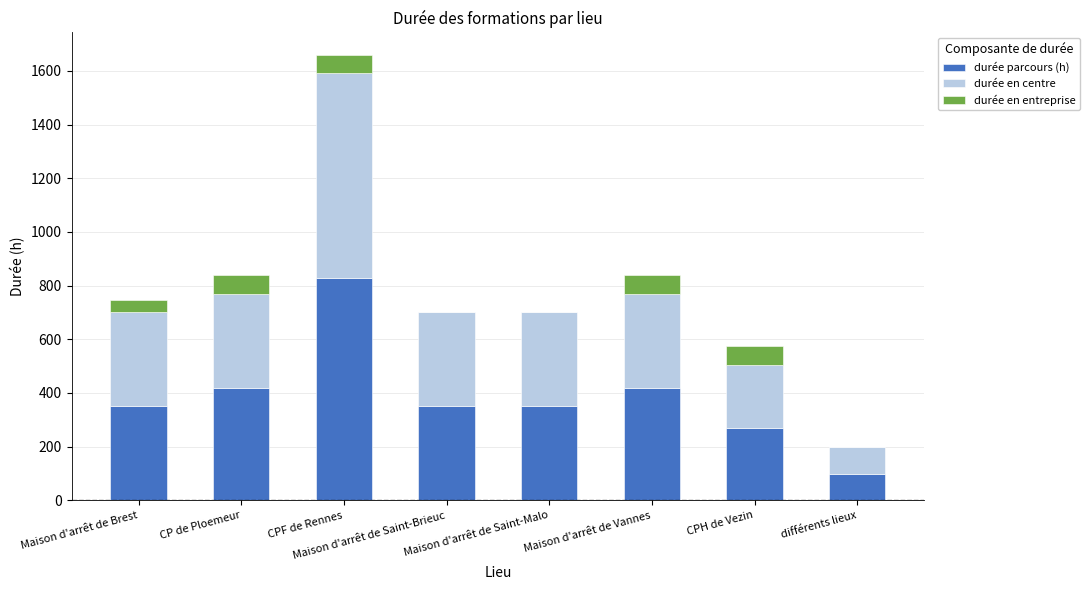

How many data points does each series have?

8